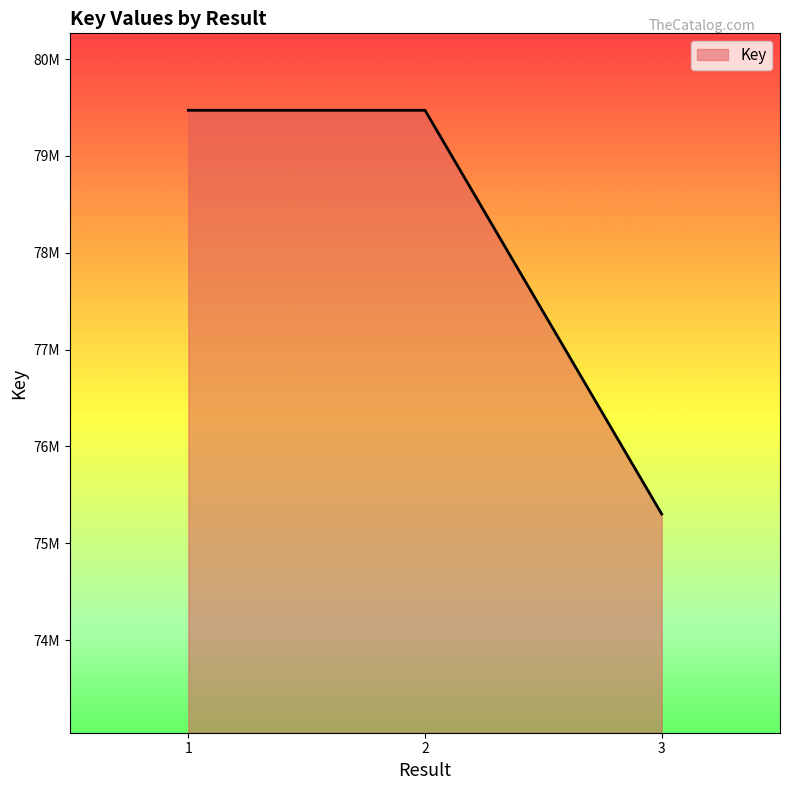

What is the value of the 1st point from the left?

79472066